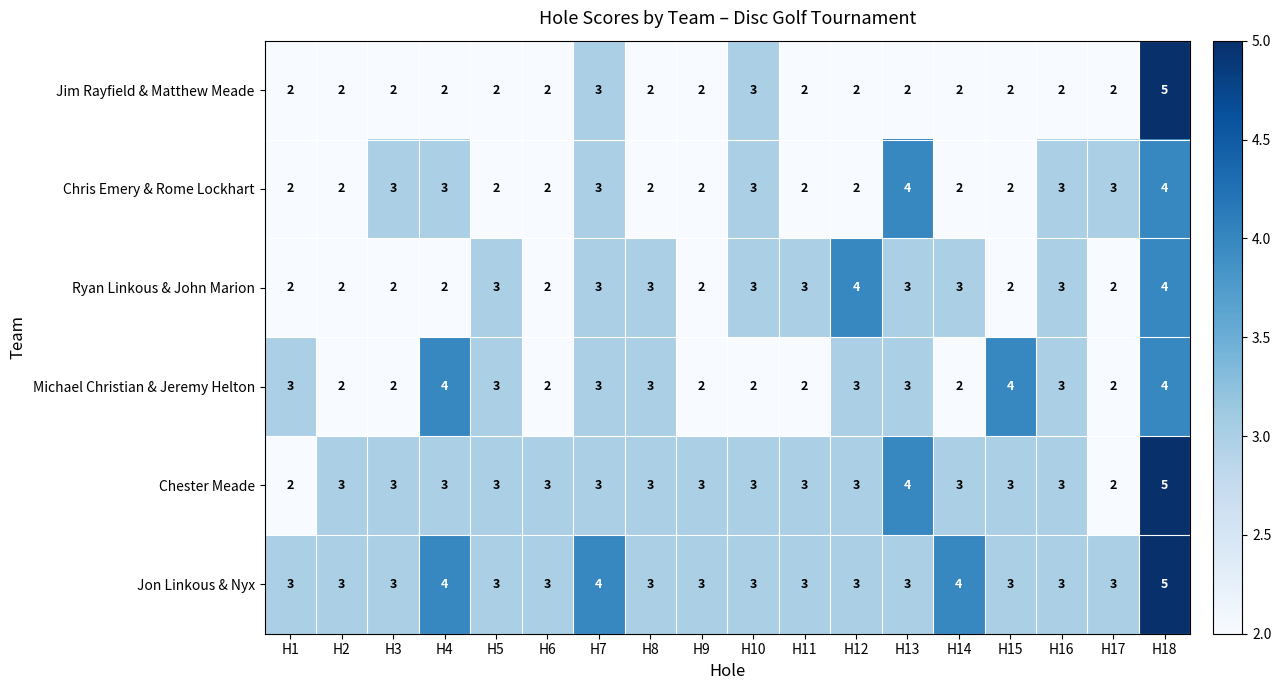

The Ryan Linkous & John Marion series shows 7 at H12. True or false?

False